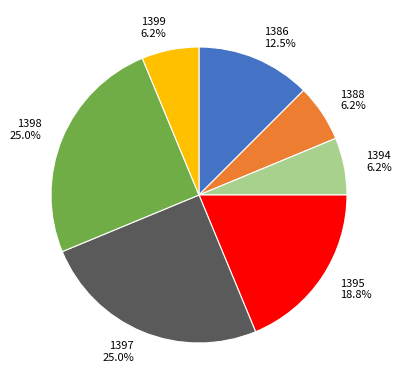

Approximately how many times larger is the value at 1397 25.0% compared to 1398 25.0%?

1.0